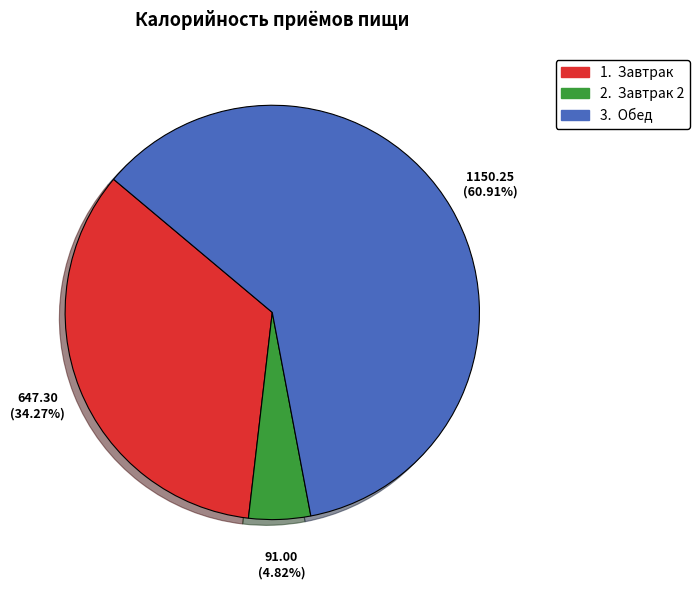

Is there a majority slice in this chart?

Yes